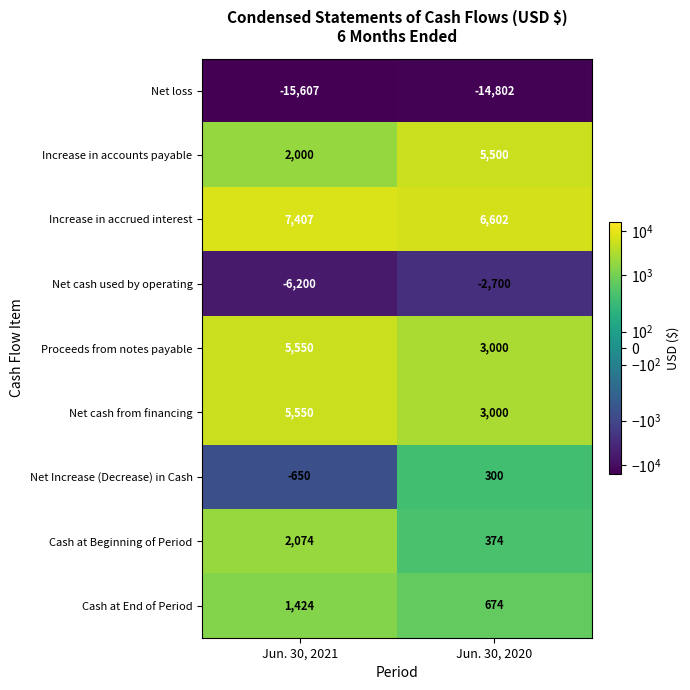

The value of Increase in accrued interest at Jun. 30, 2021 is 3603. True or false?

False